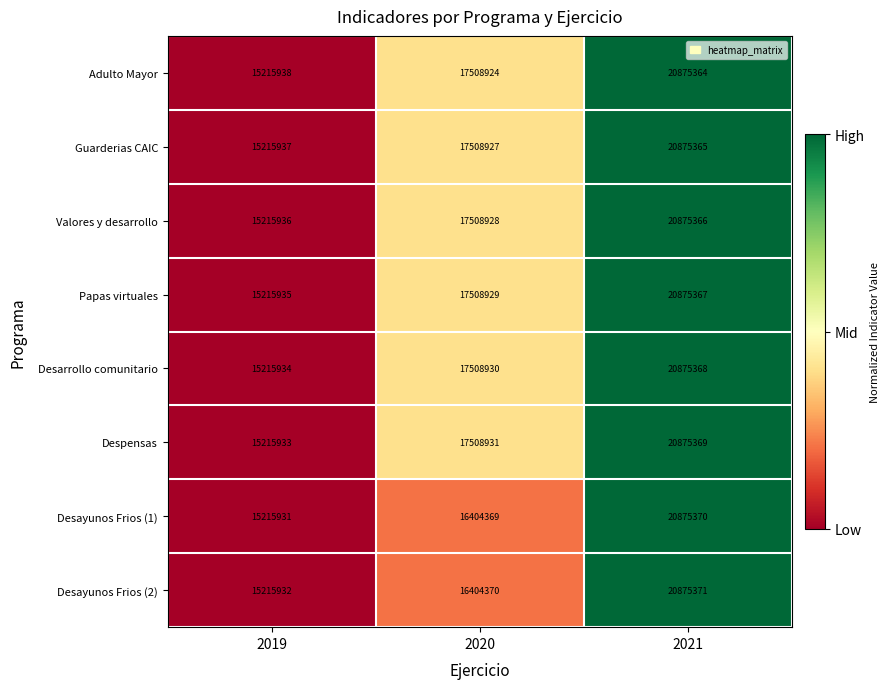

What is the spread (max minus min) of values at 2019?

7